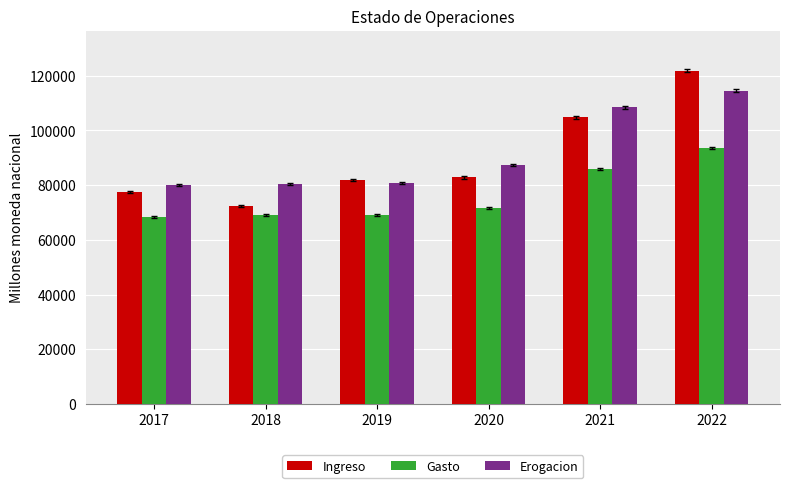

Which series has the largest range (max minus min)?

Ingreso